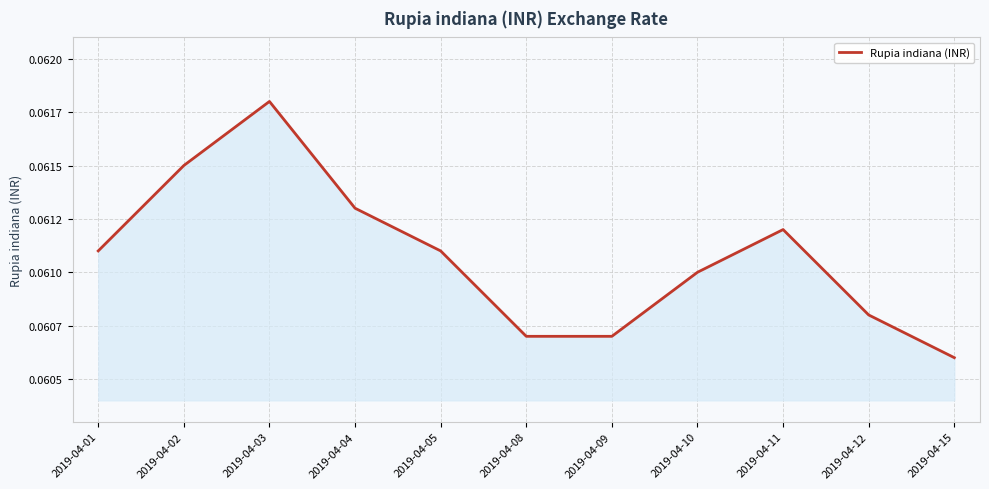

What is the value of the 4th point from the left?

0.1